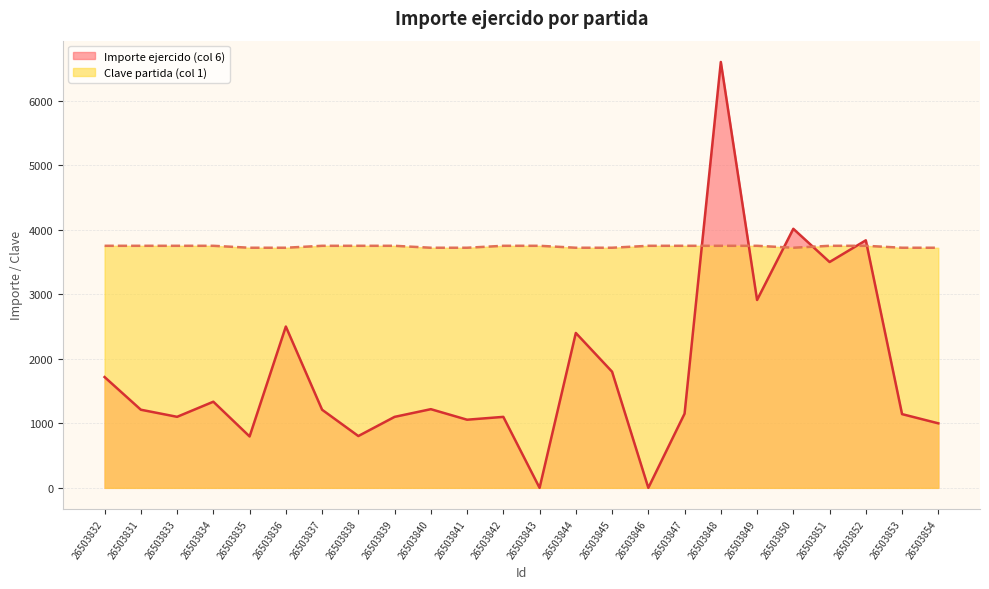

How many lines are shown in the chart?

2